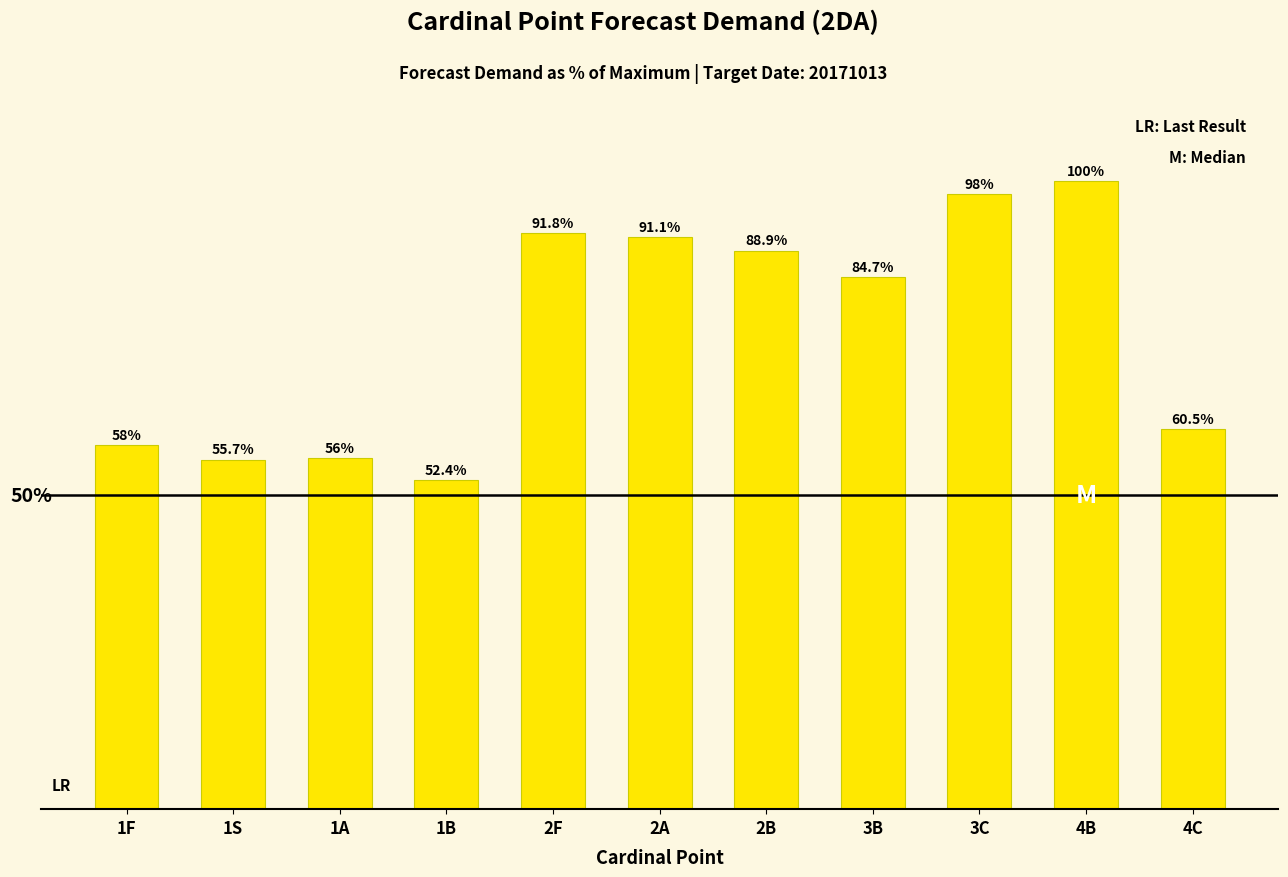

At which label does the data first exceed 84?

2F